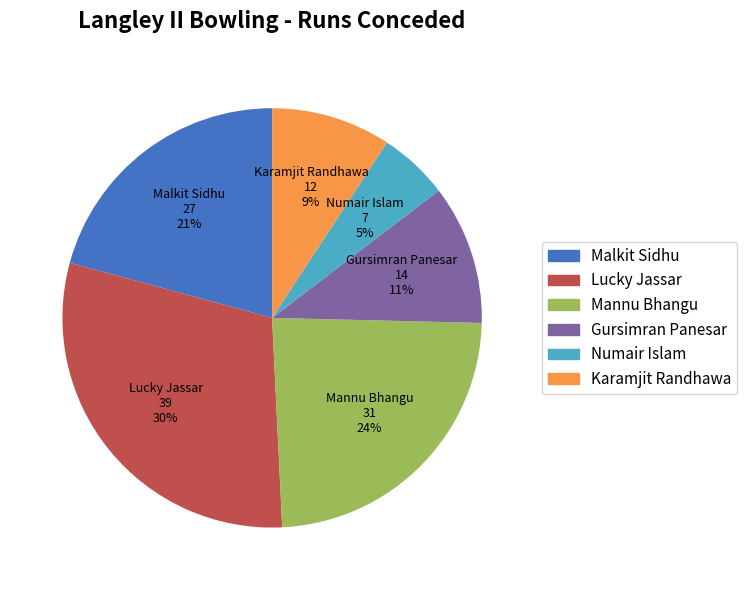

How many segments does this pie chart have?

6